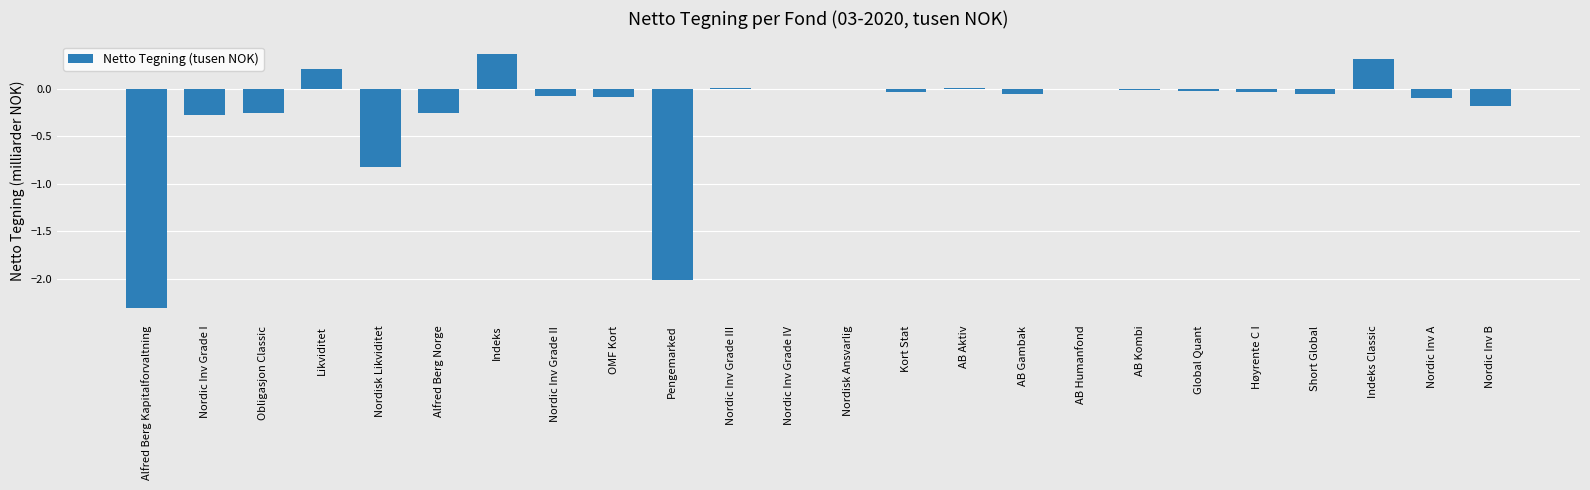

Where does the data first go above 0?

Likviditet